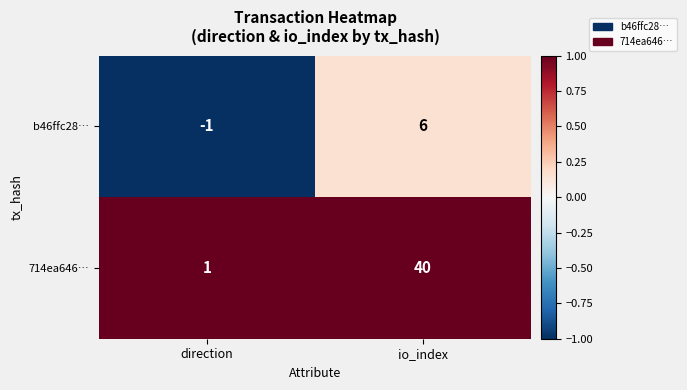

Reading left to right, what are all the values shown in this chart?

b46ffc28…: -1	6
714ea646…: 1	40